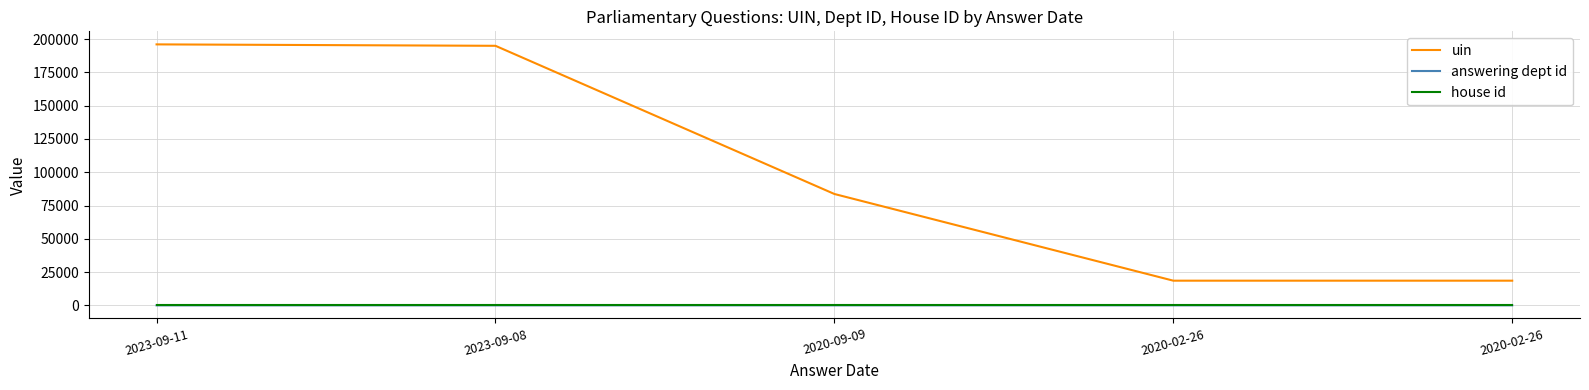

What is the maximum value for answering dept id?

27